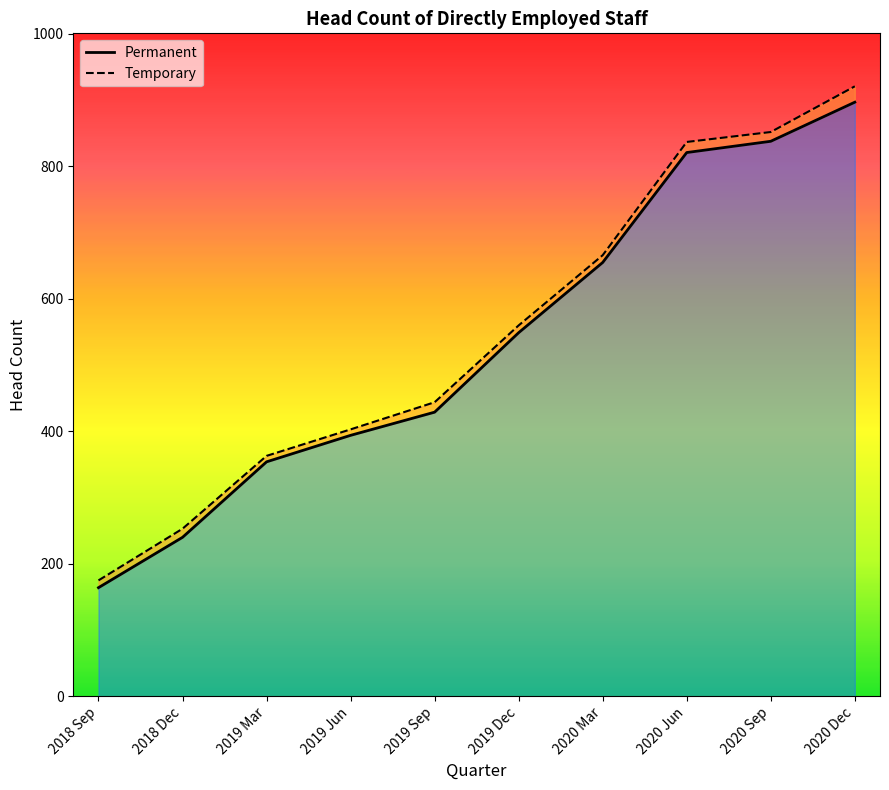

What is the label of the 8th point from the right?

2019 Mar